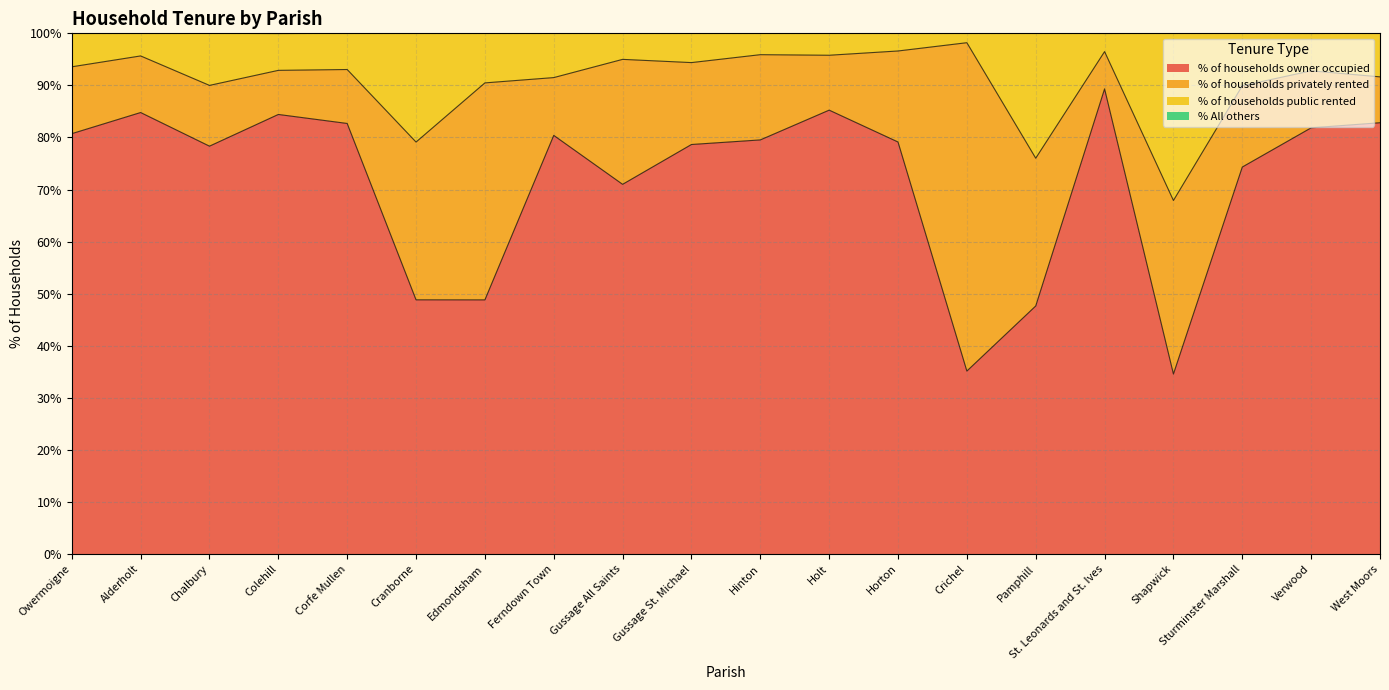

True or false: % of households owner occupied and % of households public rented cross at least once.

False